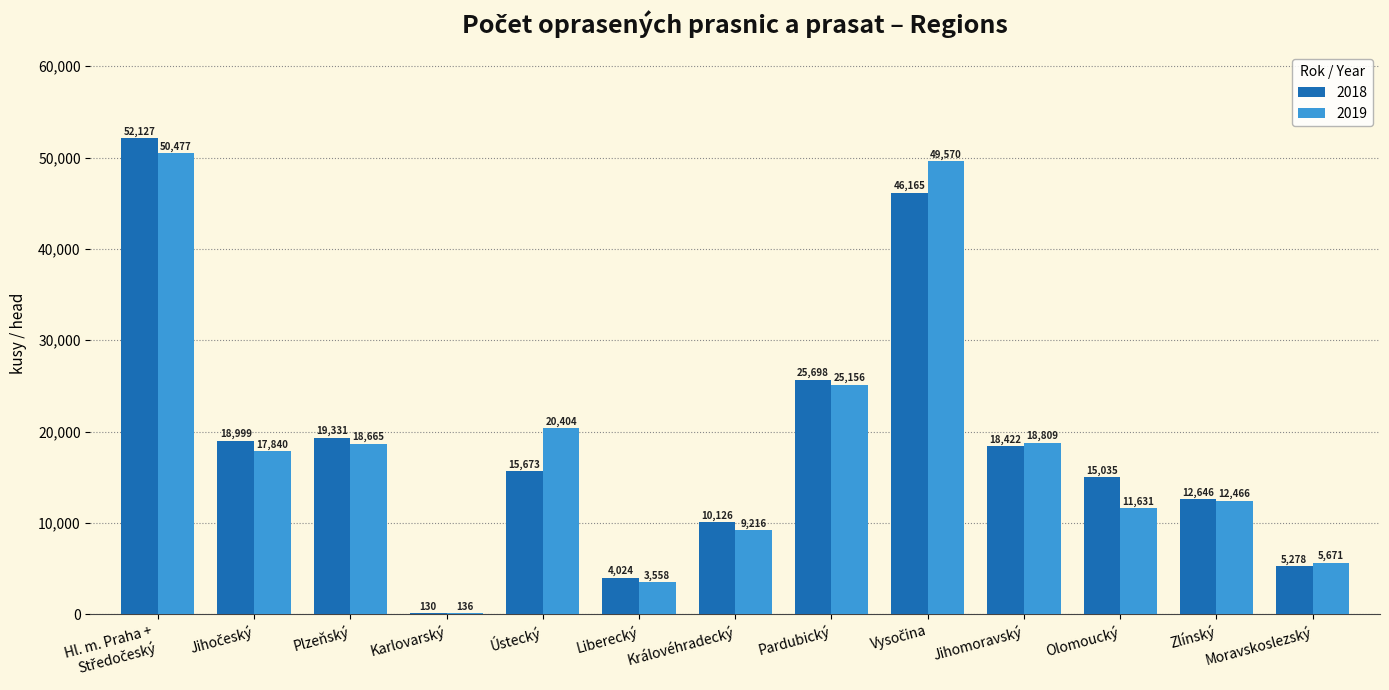

How many categories are shown in the chart?

13